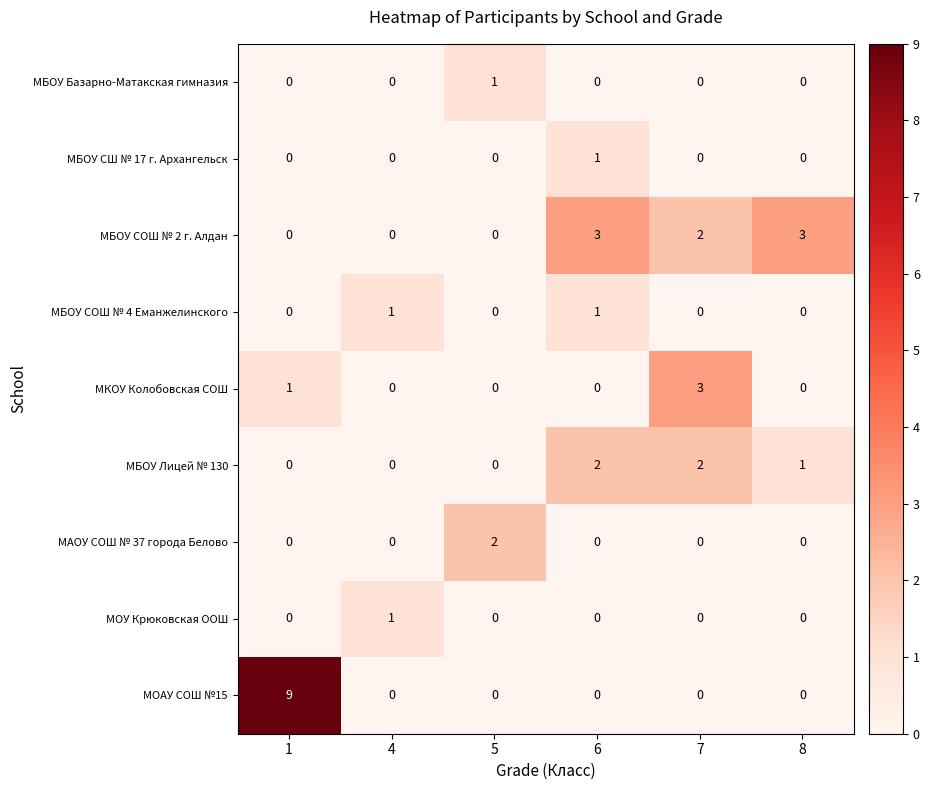

At which category is the sum across all series the highest?

1